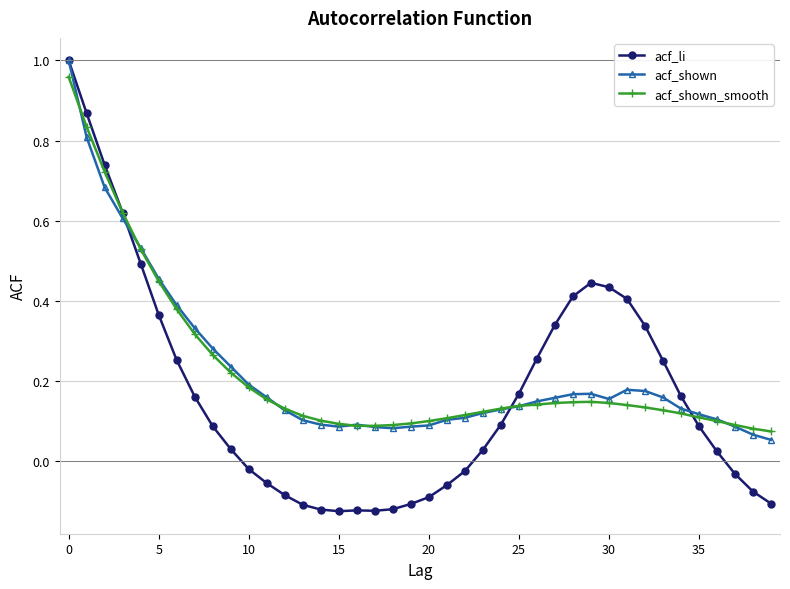

Which series has the largest range (max minus min)?

acf_li